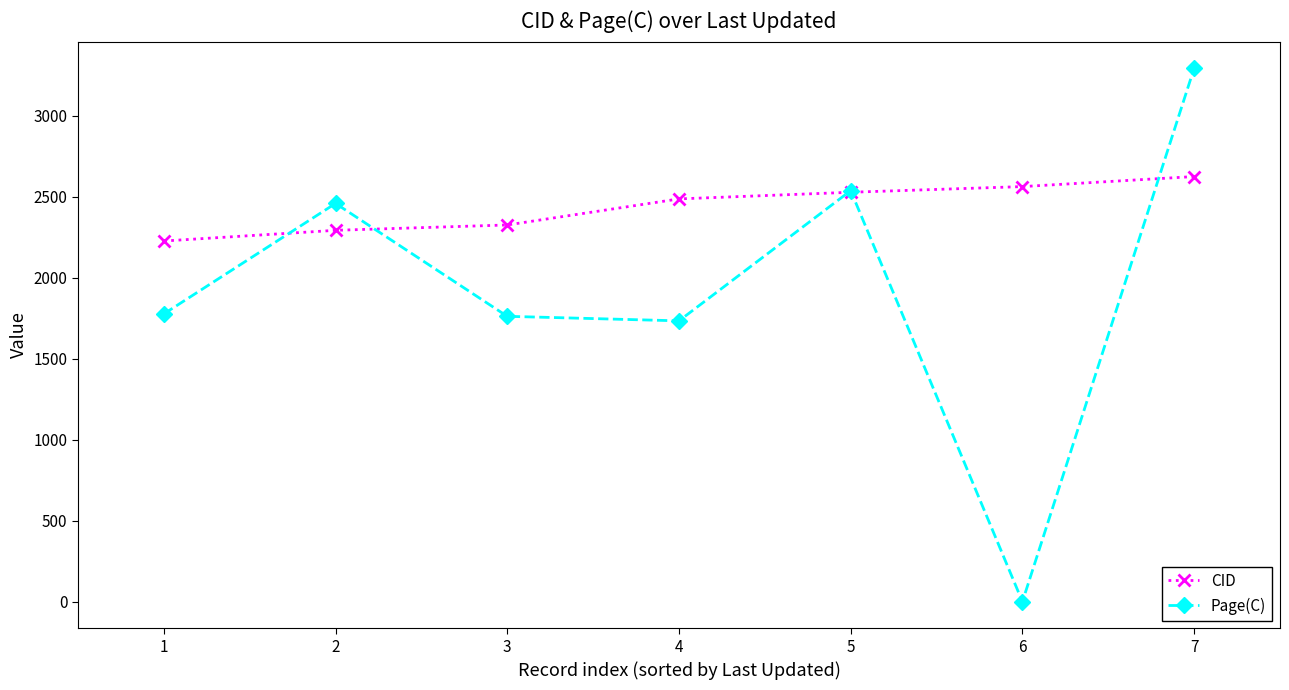

At how many categories does at least one series exceed 1974?

7